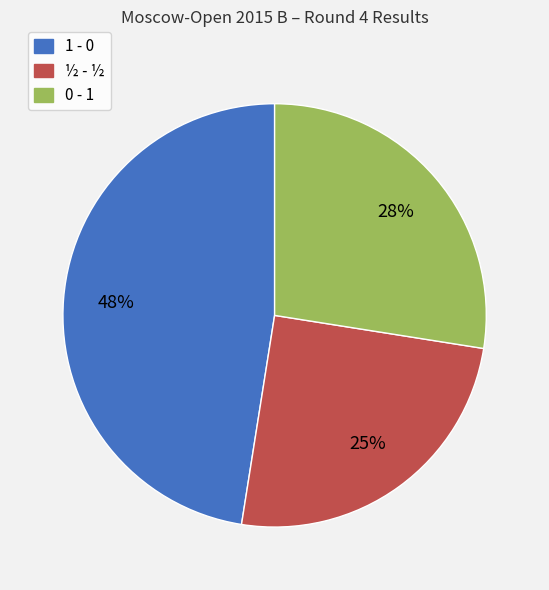

To the nearest percent, what is the combined percentage of 1 - 0 and 0 - 1?

75%